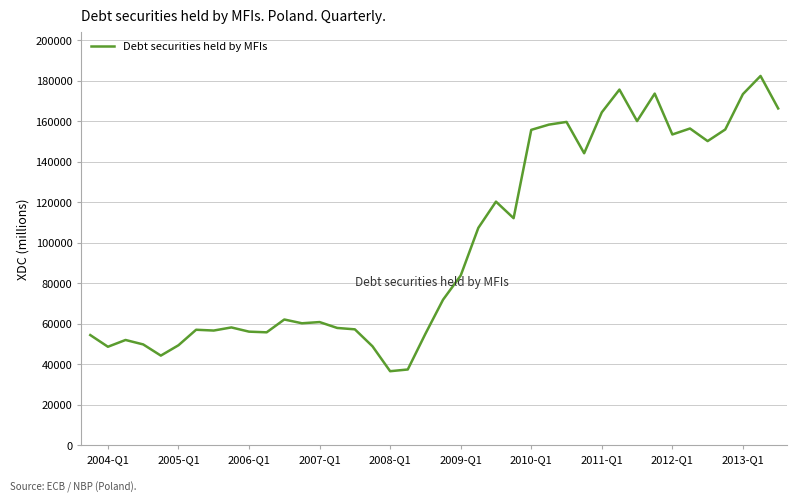

What is the difference between the maximum and minimum values?

145794.4